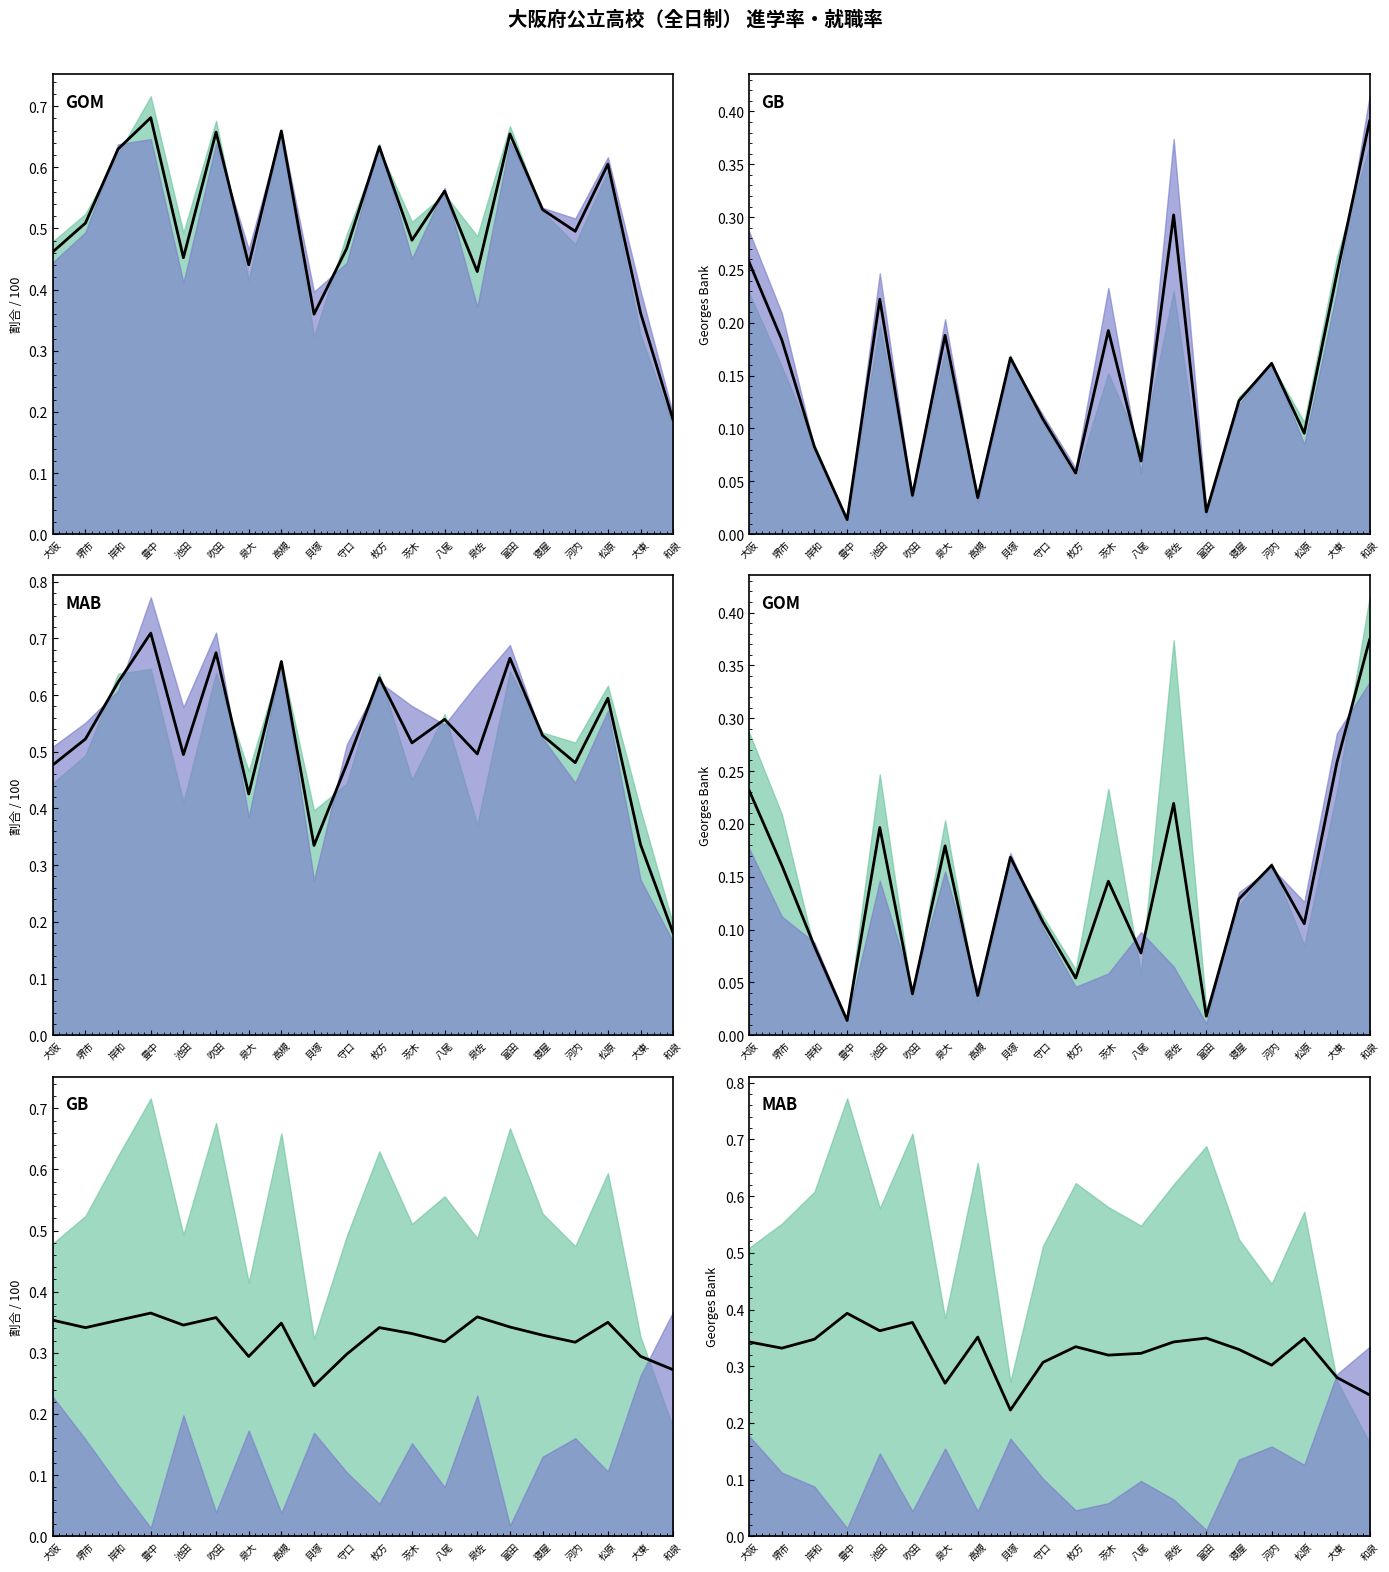

Which label corresponds to the smallest value in the chart?

貝塚